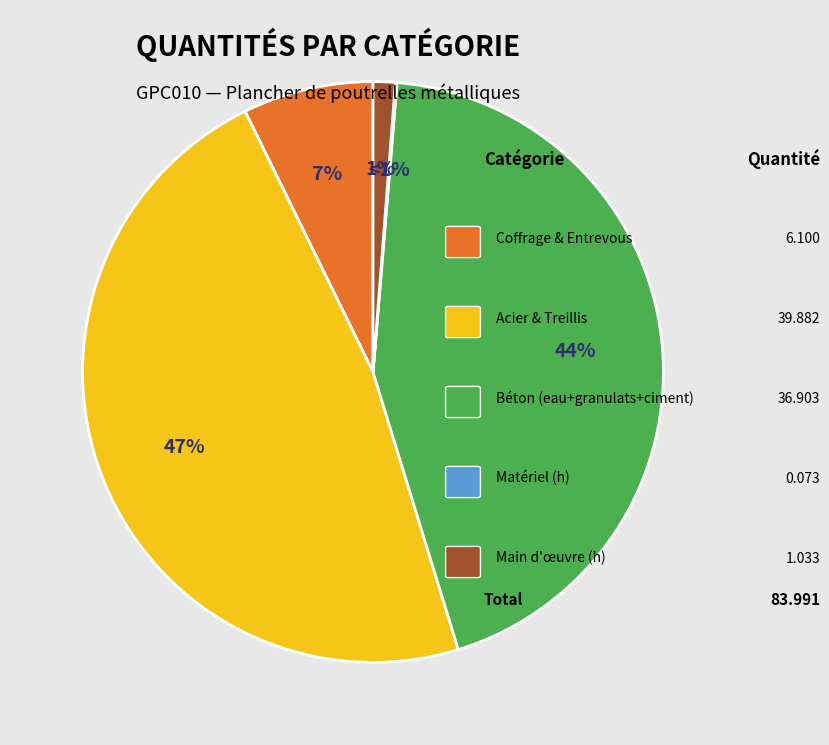

How much of the chart is everything except mt01arg000a?

100.0%